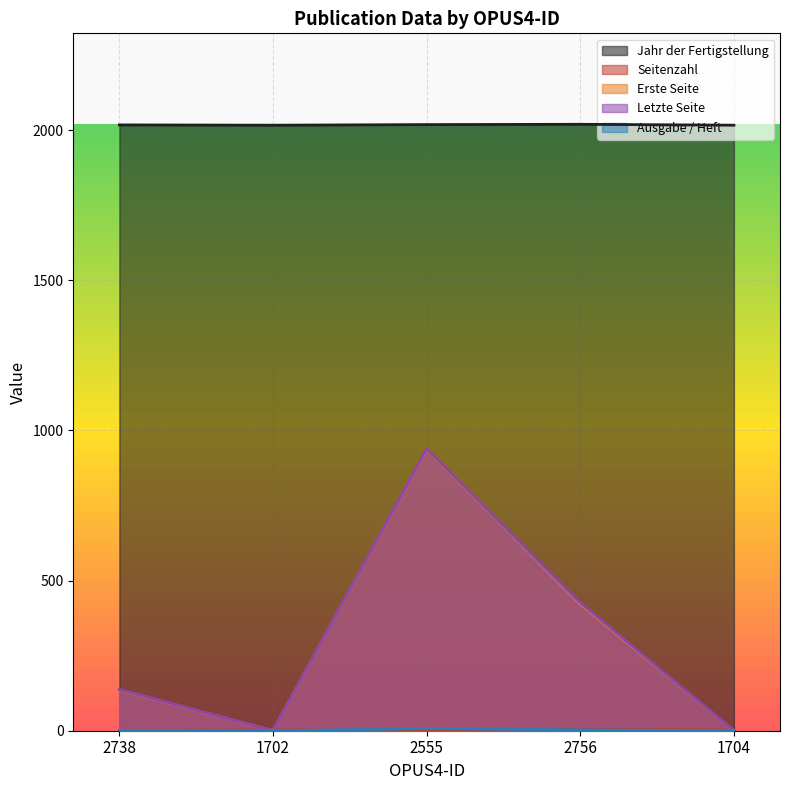

Reading left to right, list all the values displayed in this chart.

Jahr der Fertigstellung: 2017	2016	2018	2019	2016
Seitenzahl: 1	2	1	4	2
Erste Seite: 136	0	938	422	0
Letzte Seite: 137	0	939	426	0
Ausgabe / Heft: 1	0	7	3	0